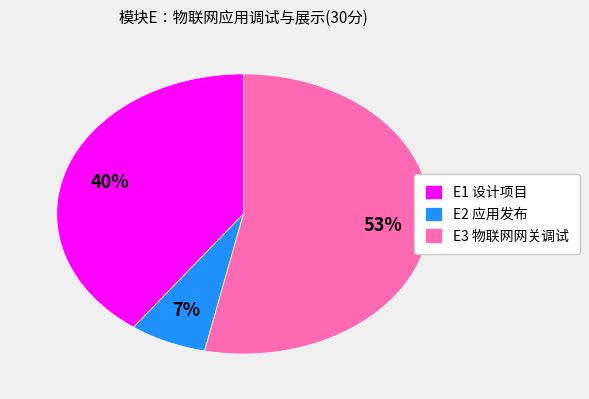

How many slices are in this pie chart?

3